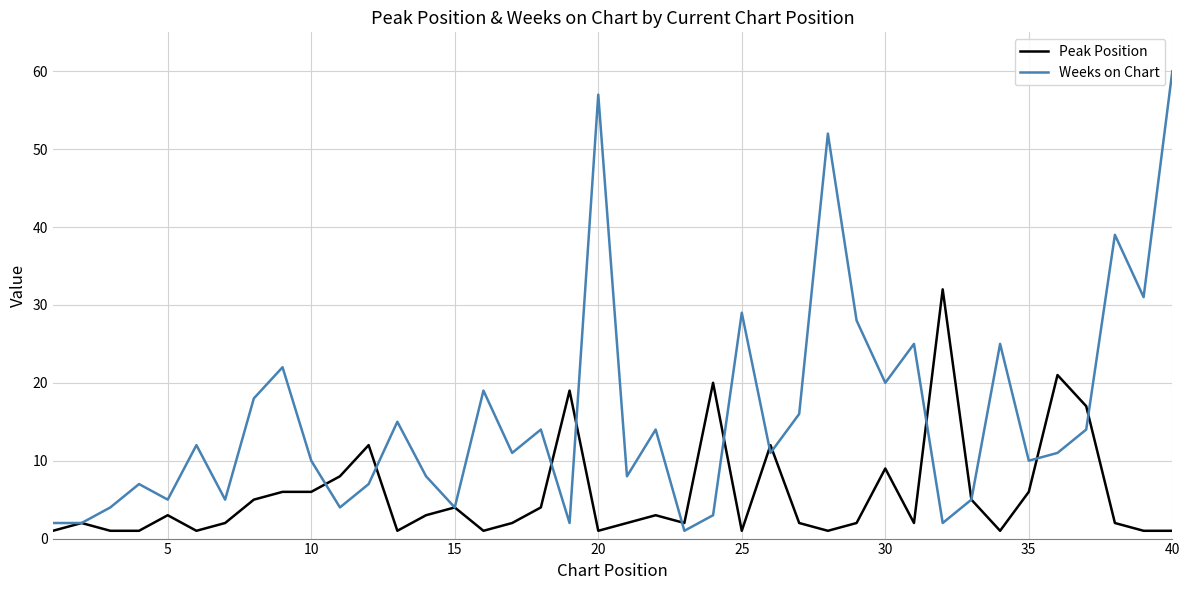

What is the greatest value displayed?

60